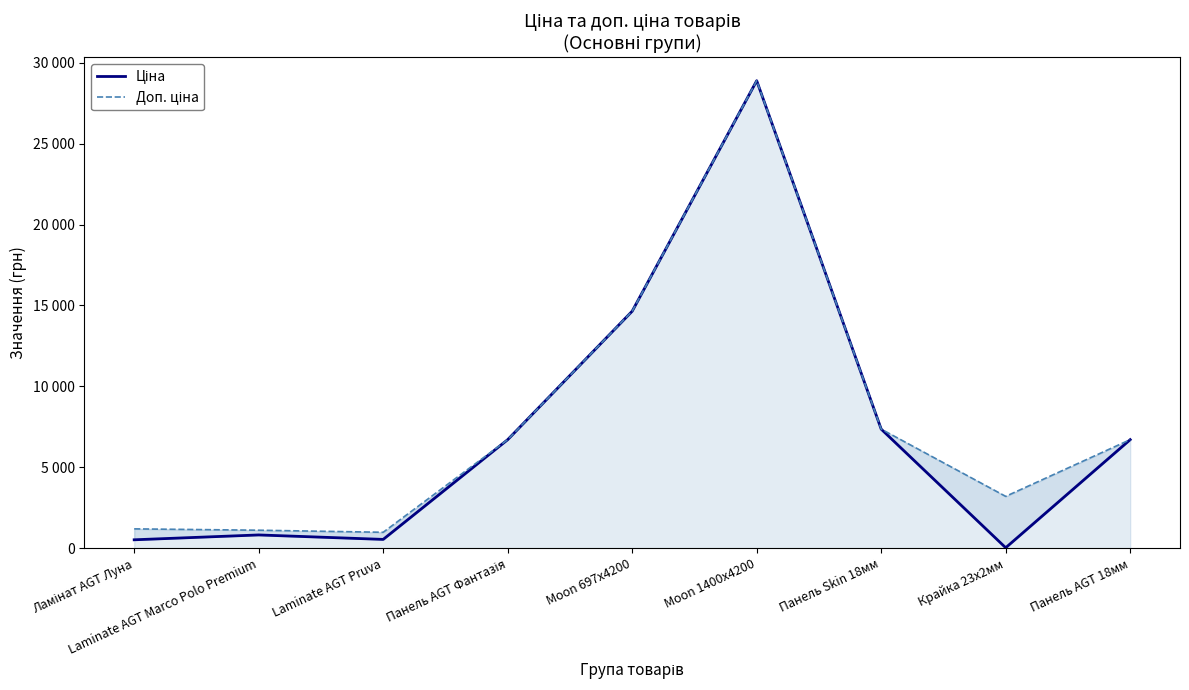

What are all the series names shown in the legend?

Ціна, Доп. ціна